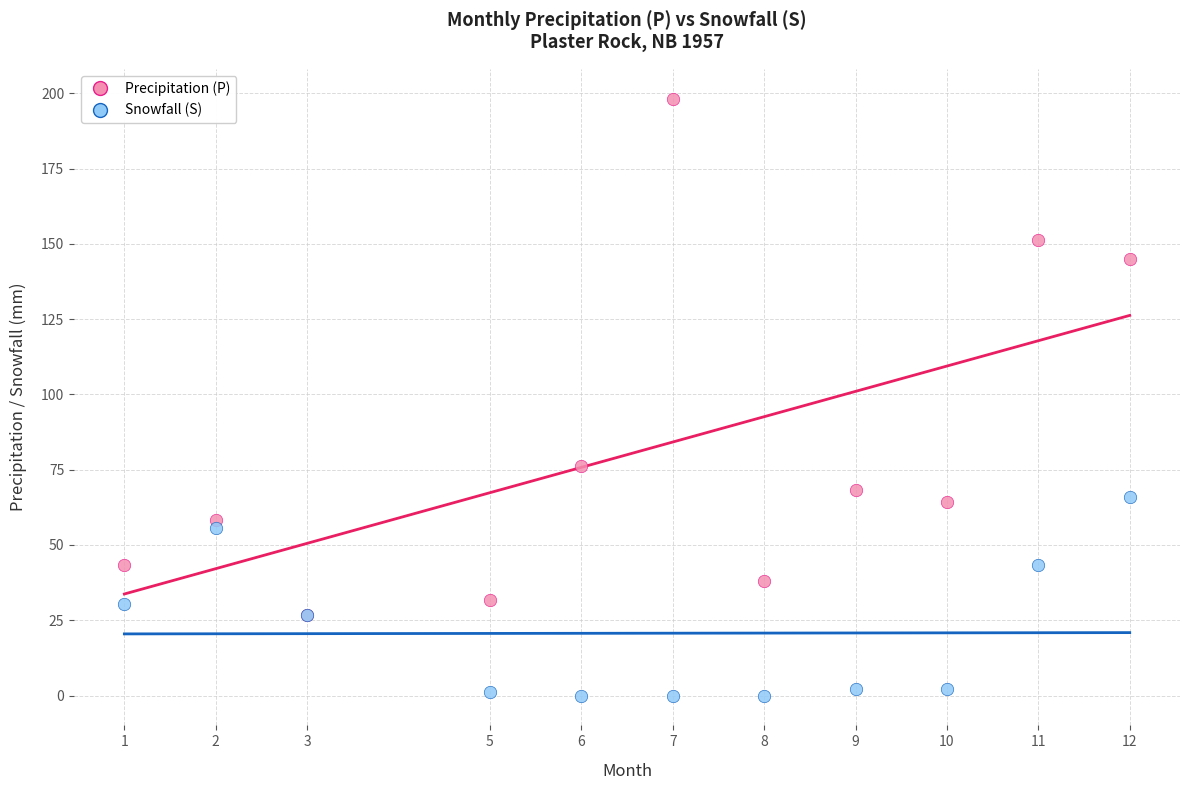

Which series has the widest spread of Y values?

Precipitation (P)